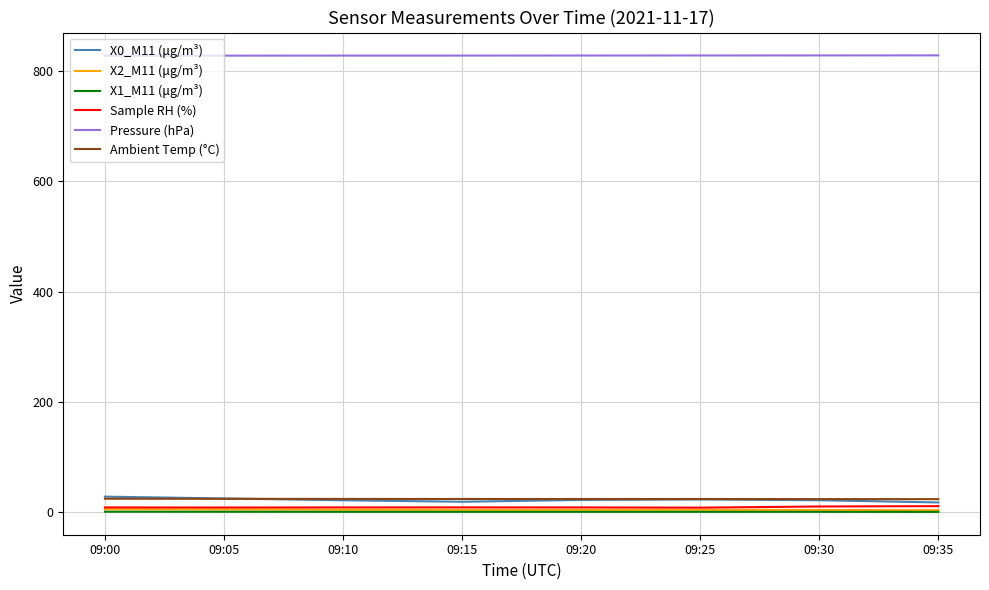

Is the value of X2_M11 (μg/m³) at 09:30 greater than the value of Pressure (hPa) at 09:25?

No